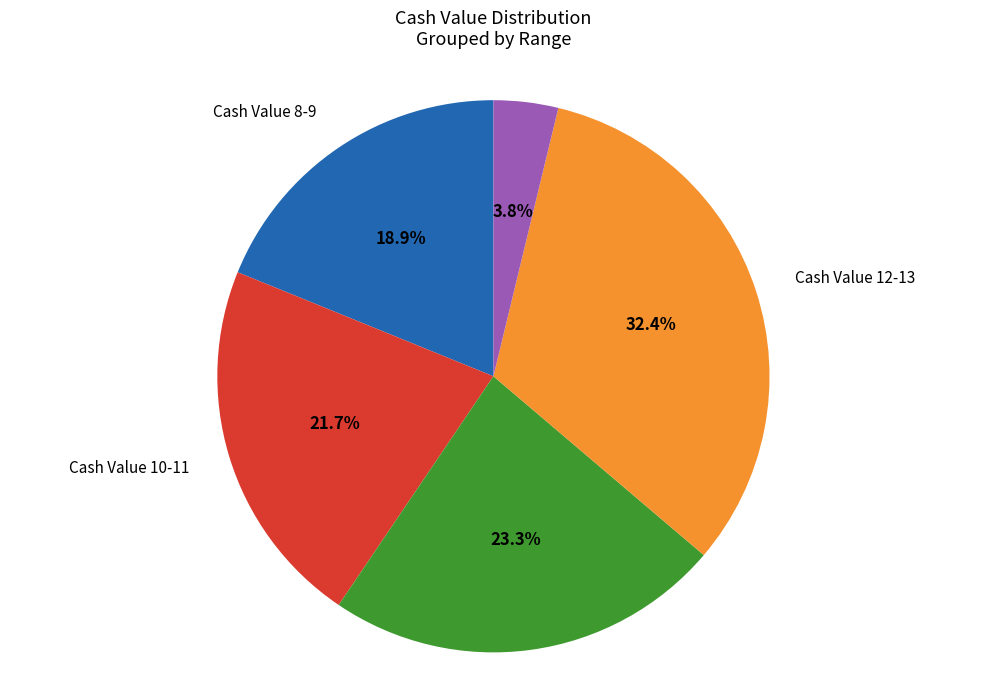

How many slices are in this pie chart?

5